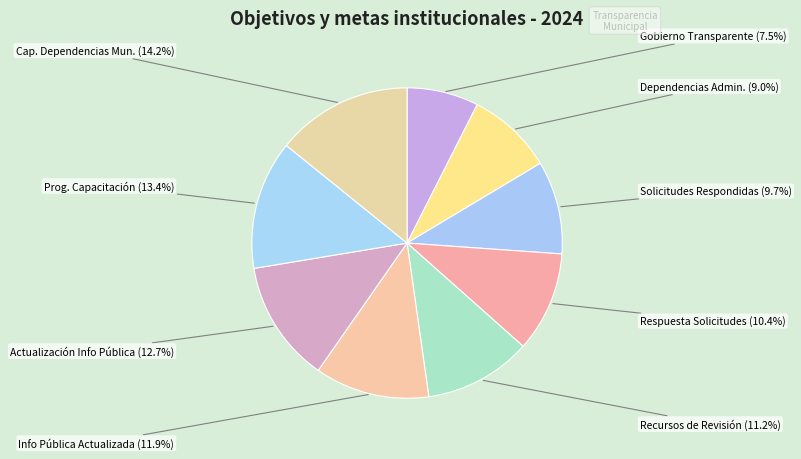

Is the sum of Info Pública Actualizada and Solicitudes Respondidas greater than half?

No